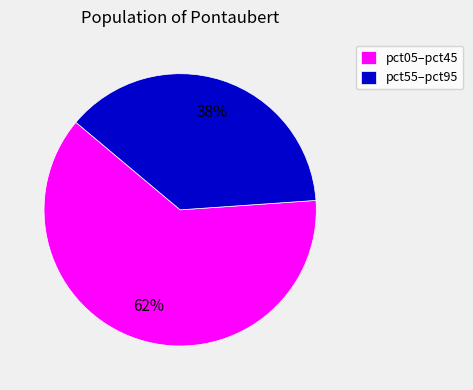

To the nearest percent, what is the average slice percentage?

50%